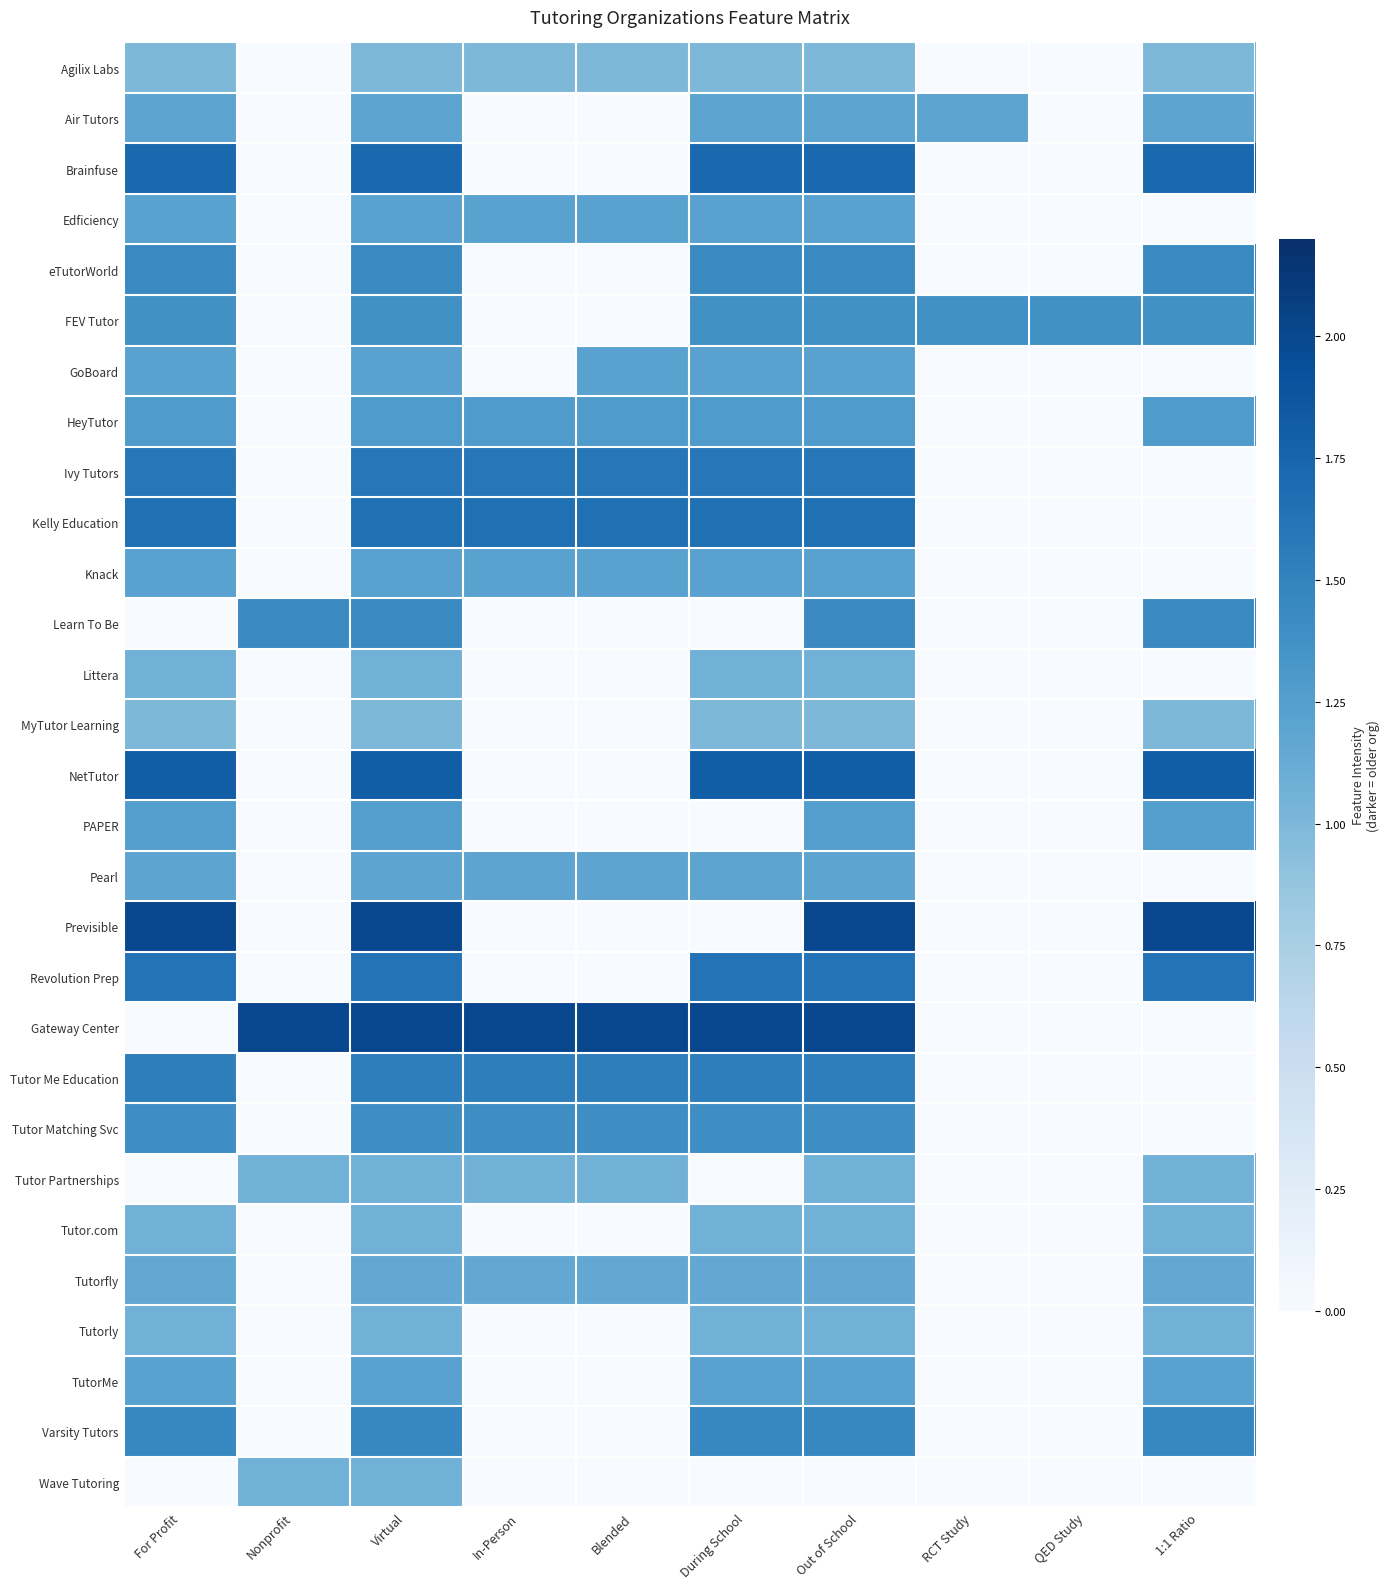

What is the spread (max minus min) of values at Blended?

2.0